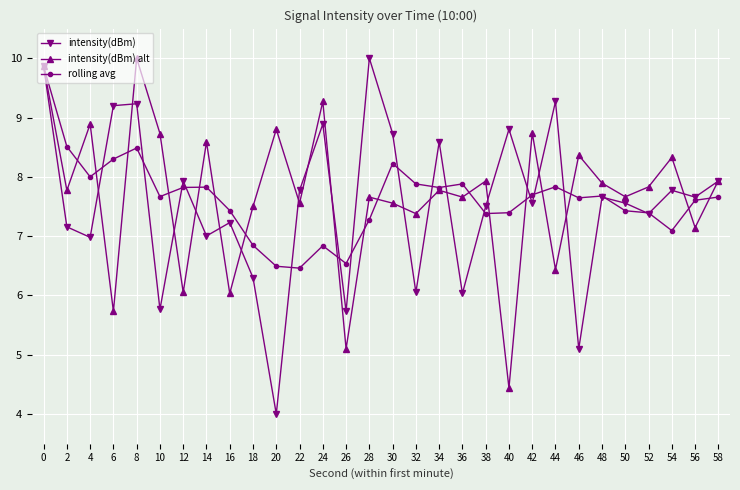

True or false: rolling avg has a value of 7.4 at 40.

True